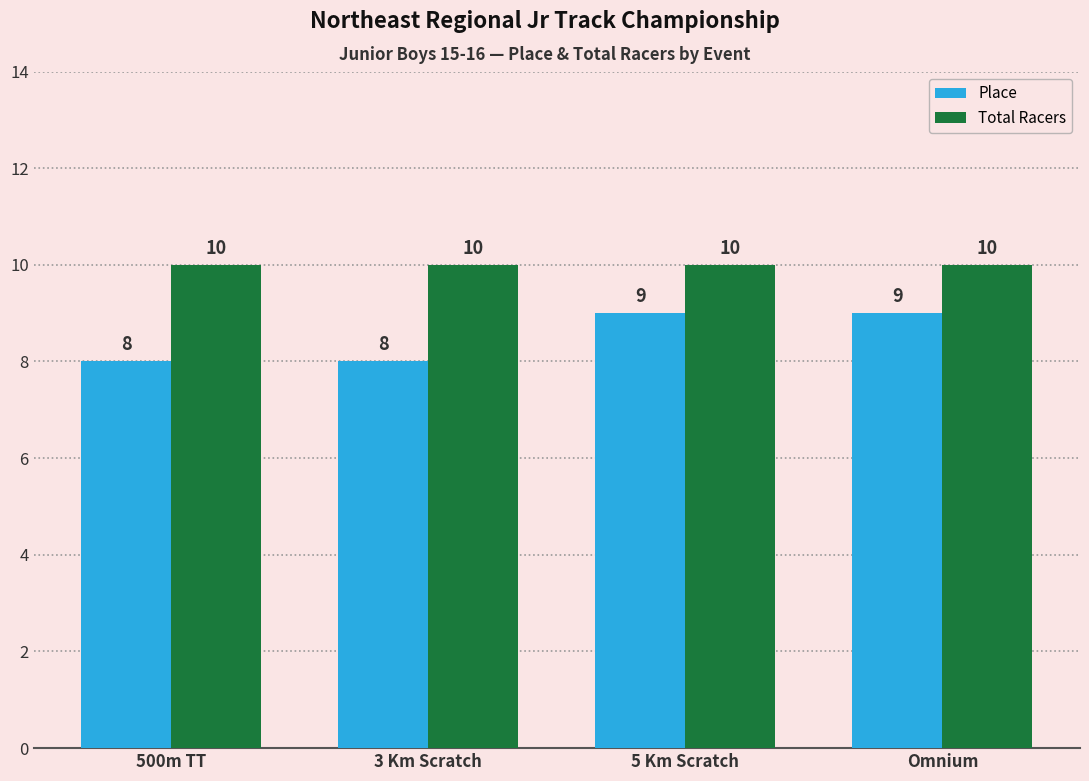

What is the spread (max minus min) of values at 3 Km Scratch?

2